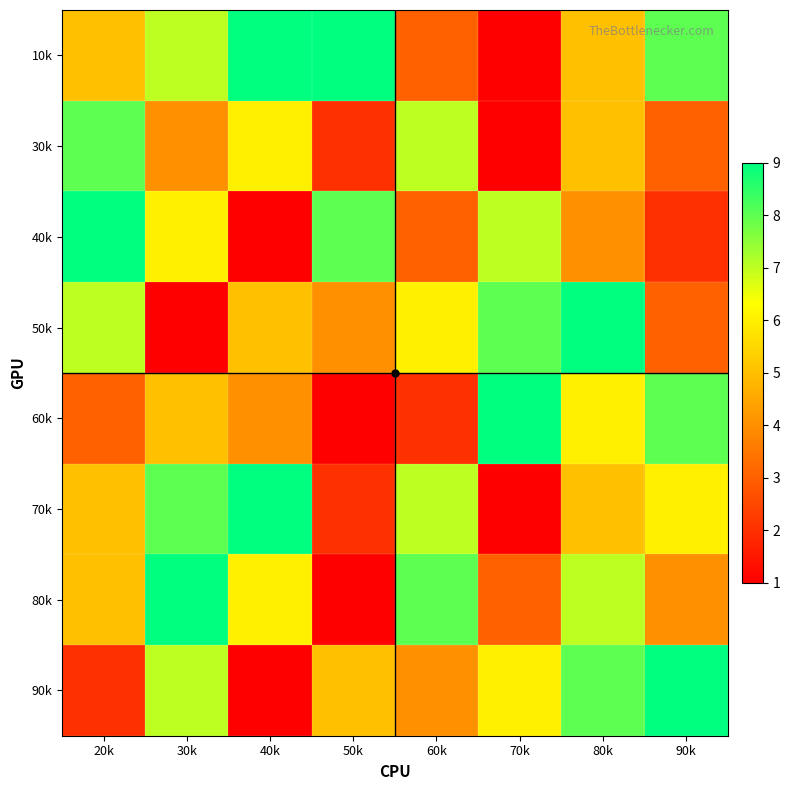

Reading left to right, extract all data points from this chart.

10k: 20k=5	30k=7	40k=9	50k=9	60k=3	70k=1	80k=5	90k=8
30k: 20k=8	30k=4	40k=6	50k=2	60k=7	70k=1	80k=5	90k=3
40k: 20k=9	30k=6	40k=1	50k=8	60k=3	70k=7	80k=4	90k=2
50k: 20k=7	30k=1	40k=5	50k=4	60k=6	70k=8	80k=9	90k=3
60k: 20k=3	30k=5	40k=4	50k=1	60k=2	70k=9	80k=6	90k=8
70k: 20k=5	30k=8	40k=9	50k=2	60k=7	70k=1	80k=5	90k=6
80k: 20k=5	30k=9	40k=6	50k=1	60k=8	70k=3	80k=7	90k=4
90k: 20k=2	30k=7	40k=1	50k=5	60k=4	70k=6	80k=8	90k=9